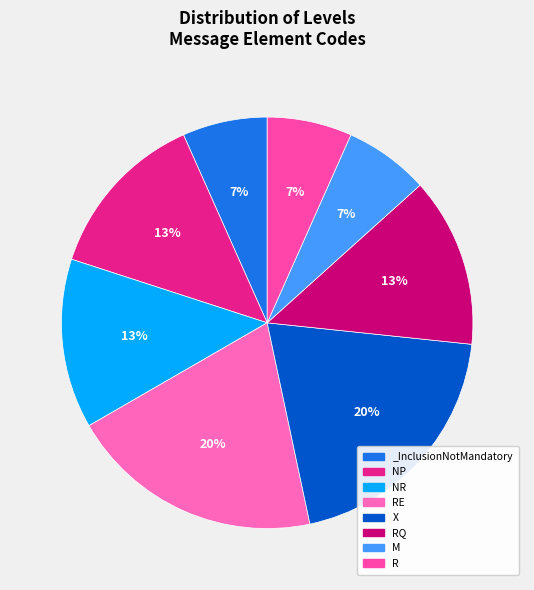

Combined, what portion of the pie is NR and X?

33.3%